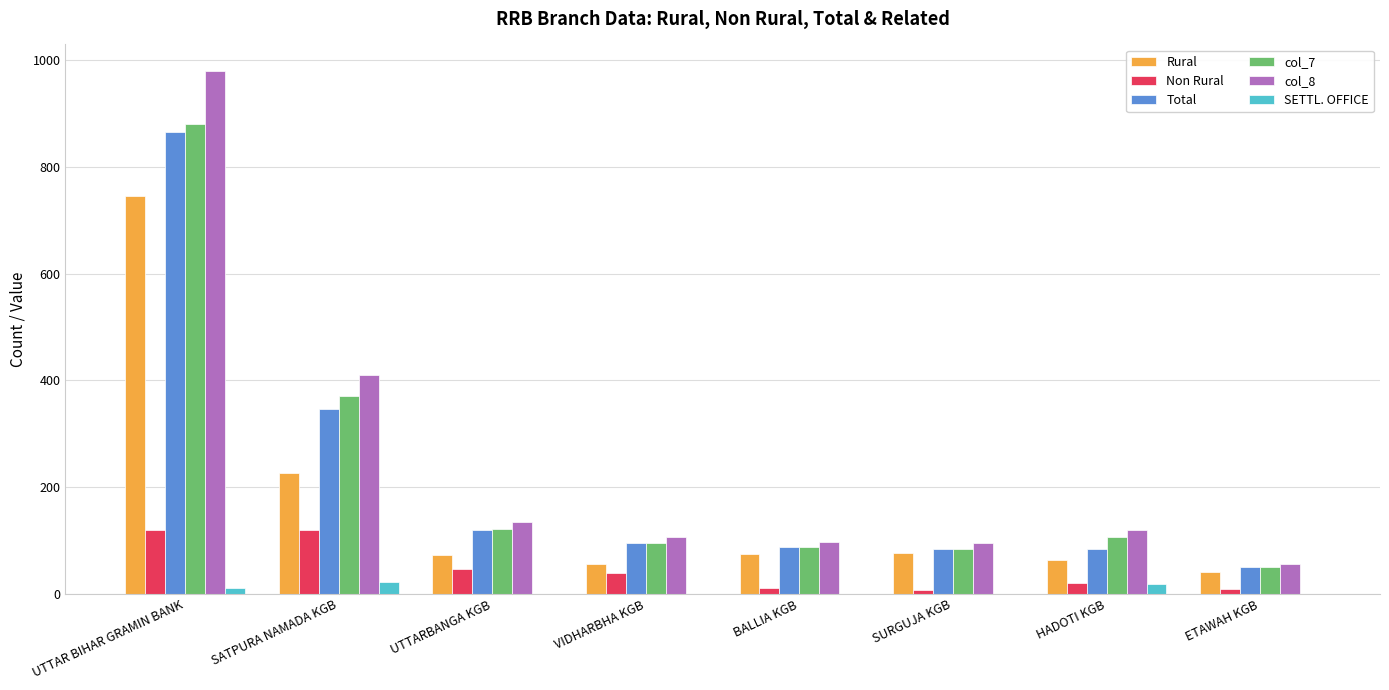

How many series are shown in this chart?

6